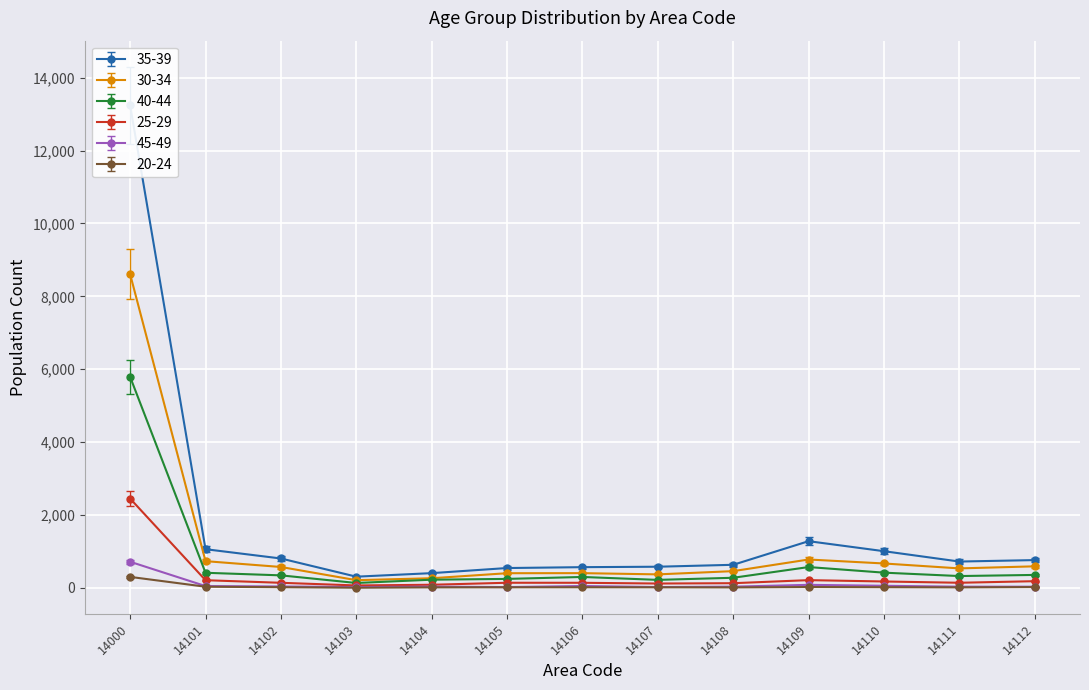

True or false: 45-49 has a value of 717 at 14000.

True